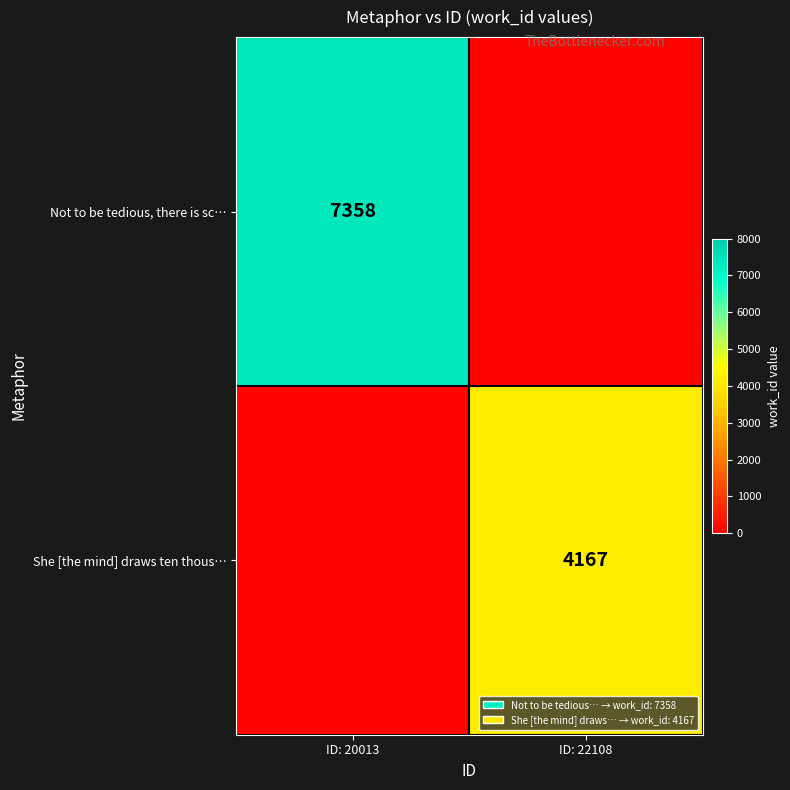

The value of Not to be tedious, there is sc… at ID: 20013 is 7358. True or false?

True